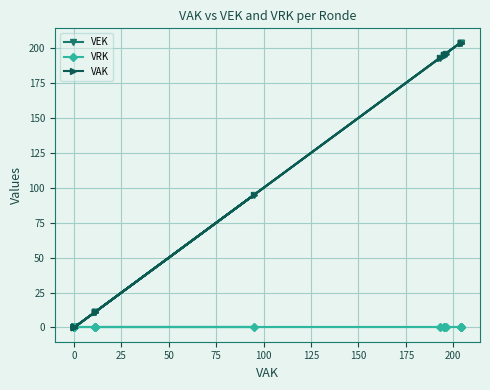

How many categories are shown in the chart?

25